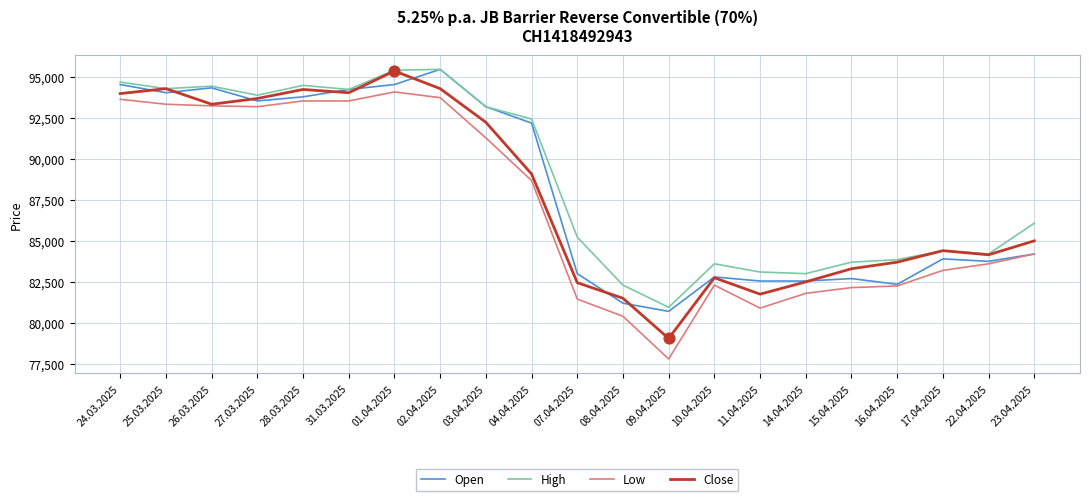

What is the difference between the highest and lowest values at 23.04.2025?

1875